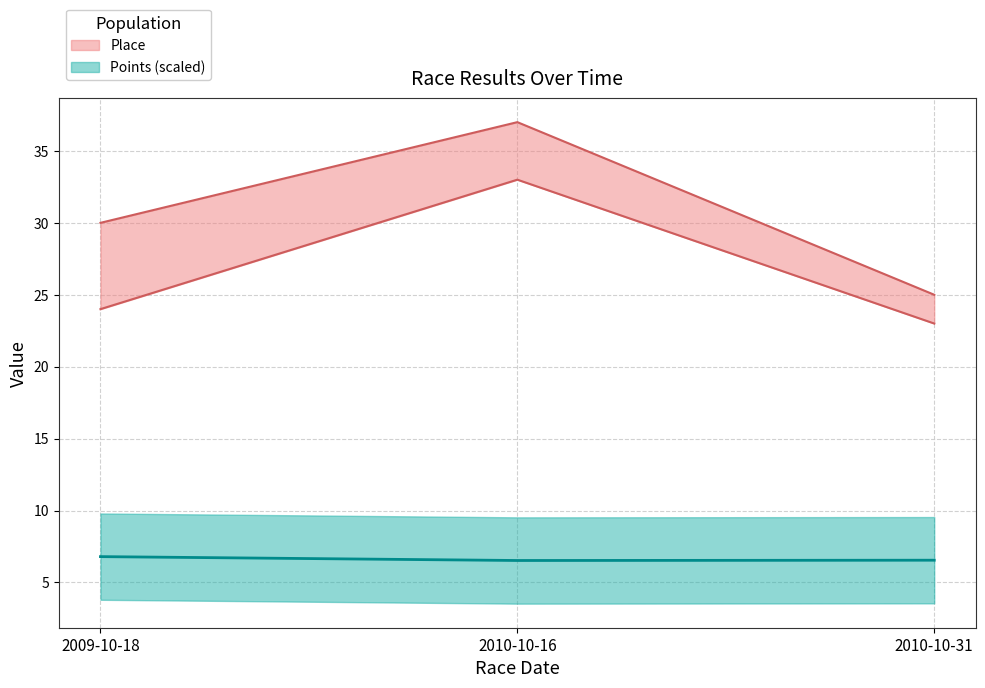

Where is Points nearest to the value 6?

2010-10-16